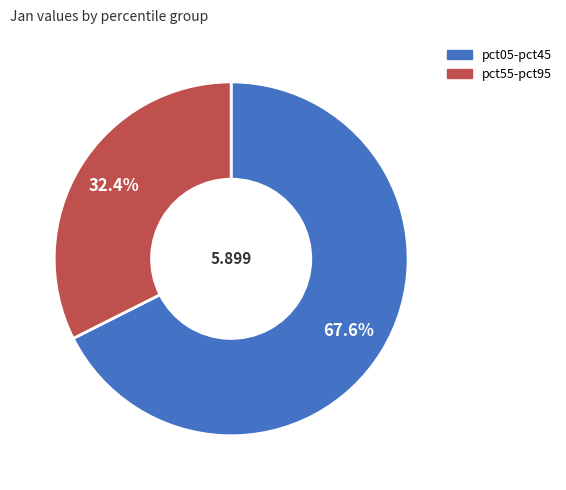

Is there a majority slice in this chart?

Yes